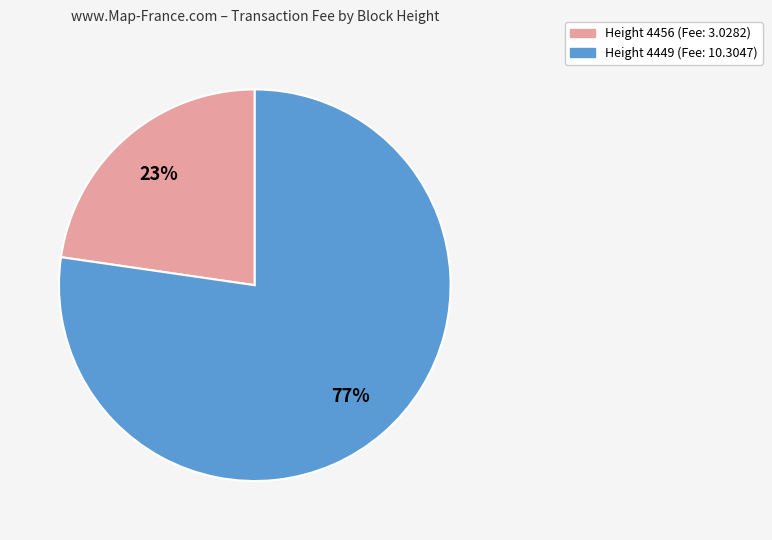

Is there any slice that represents more than half of the pie?

Yes